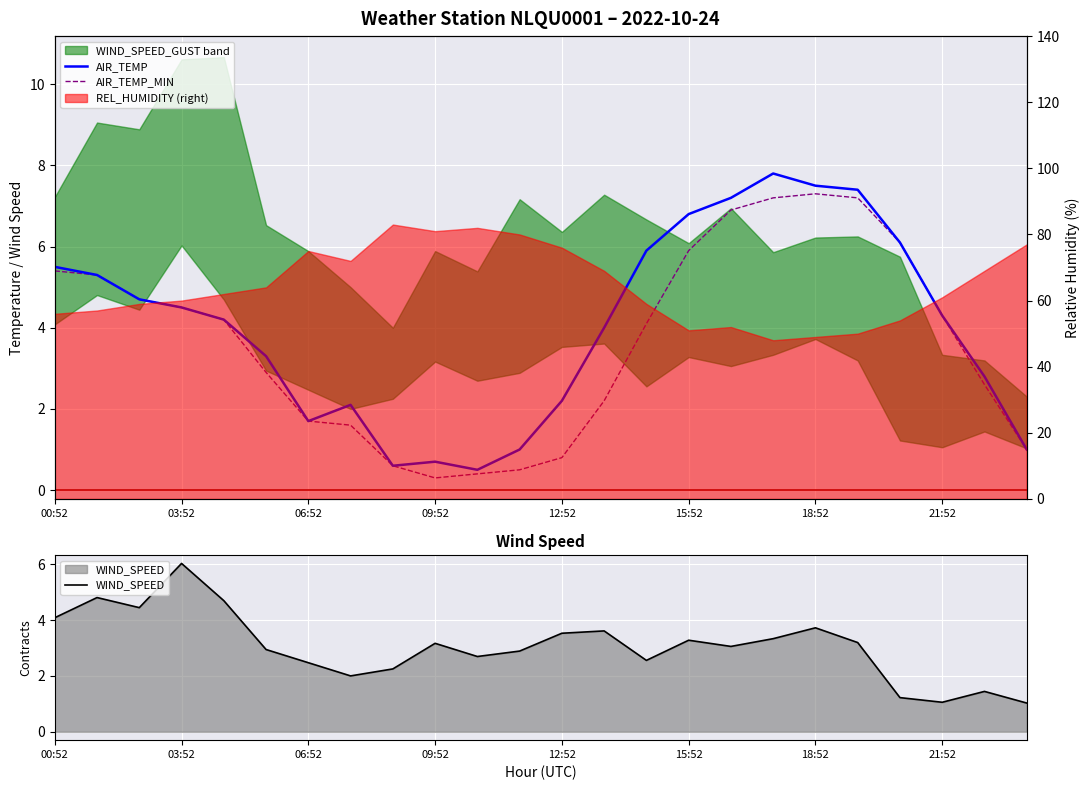

What position from the left is 23?

24